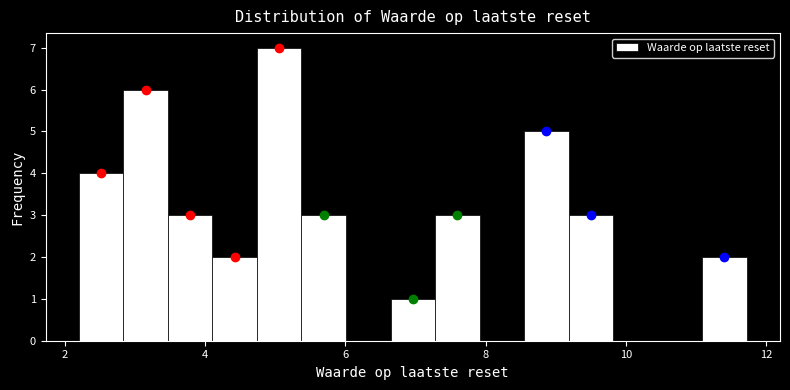

Read against the x-axis, roughly where is the centre of the tallest bar?

5.0